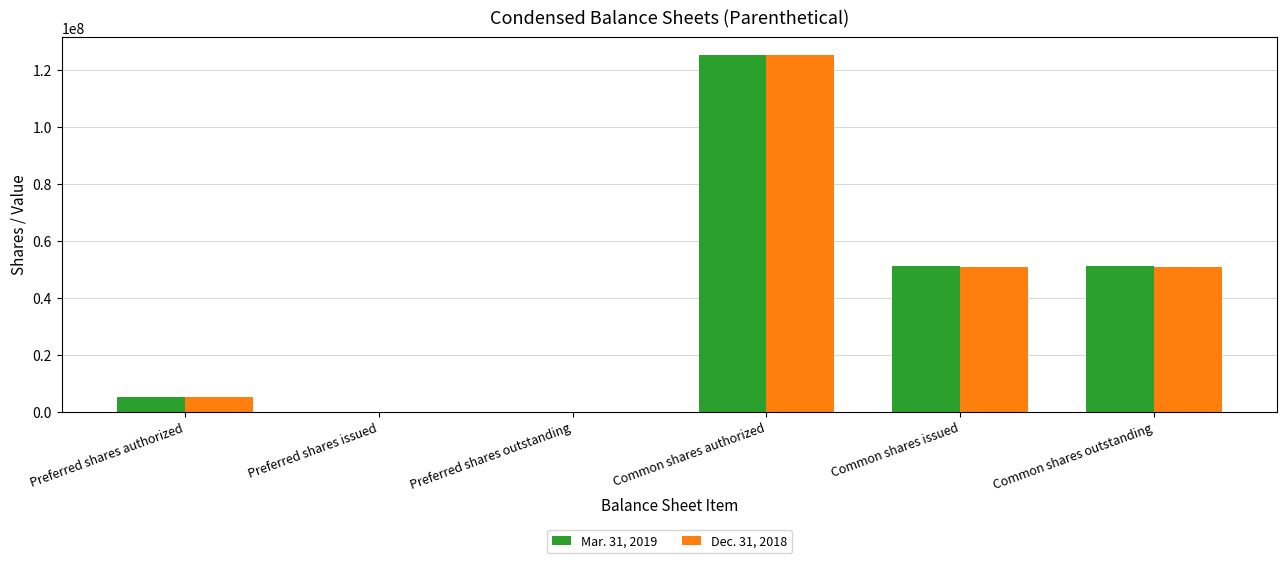

What is the maximum value for Mar. 31, 2019?

125000000